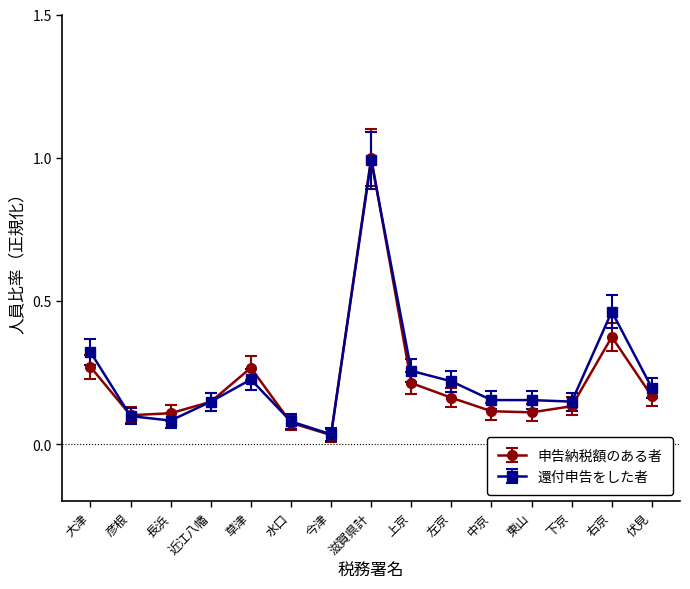

At which category does the chart reach its peak across all series?

滋賀県計